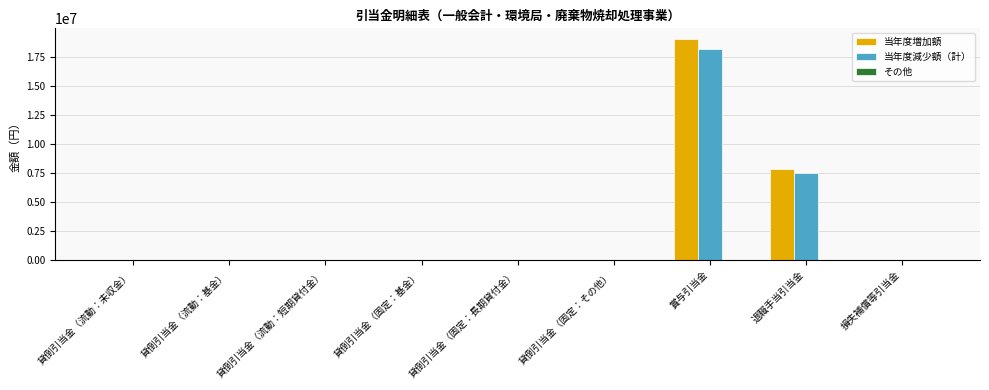

What is the greatest value displayed?

18984943